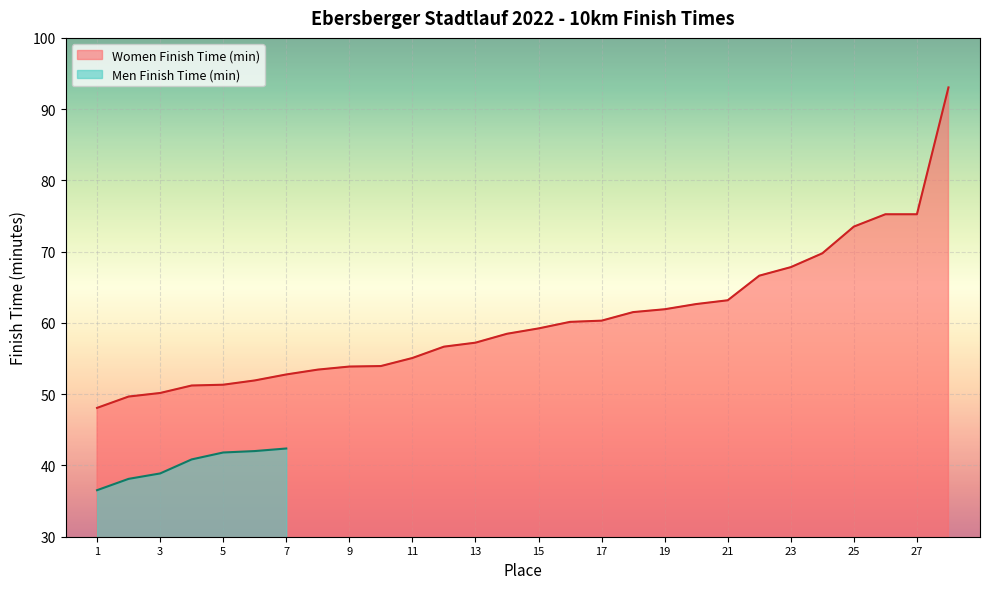

Reading left to right, extract all data points from this chart.

48.1	49.7	50.2	51.2	51.3	51.9	52.8	53.5	53.9	54.0	55.1	56.7	57.2	58.5	59.2	60.1	60.3	61.5	61.9	62.6	63.2	66.6	67.8	69.8	73.5	75.2	75.2	93.0